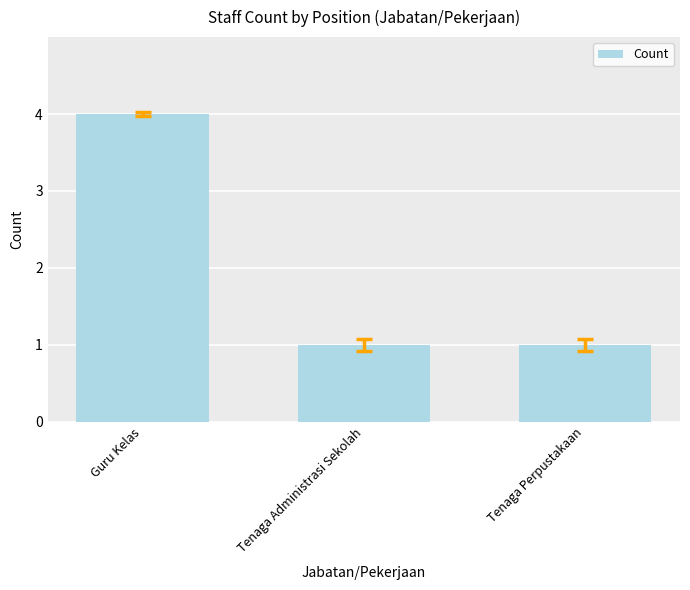

What is the change in value from Guru Kelas to Tenaga Administrasi Sekolah?

-3